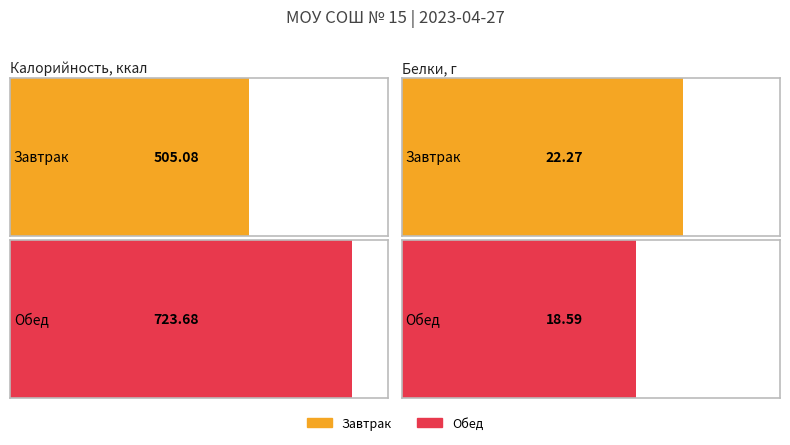

What is the minimum value for Калорийность?

505.1